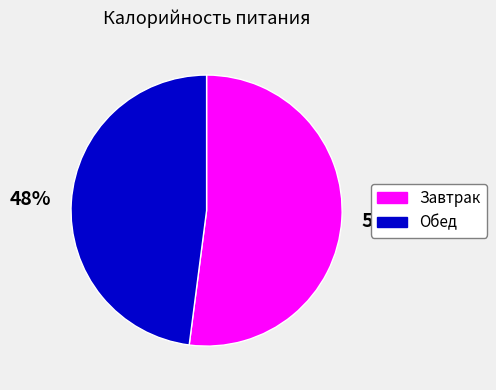

What percentage is the Обед slice, to the nearest percent?

48%